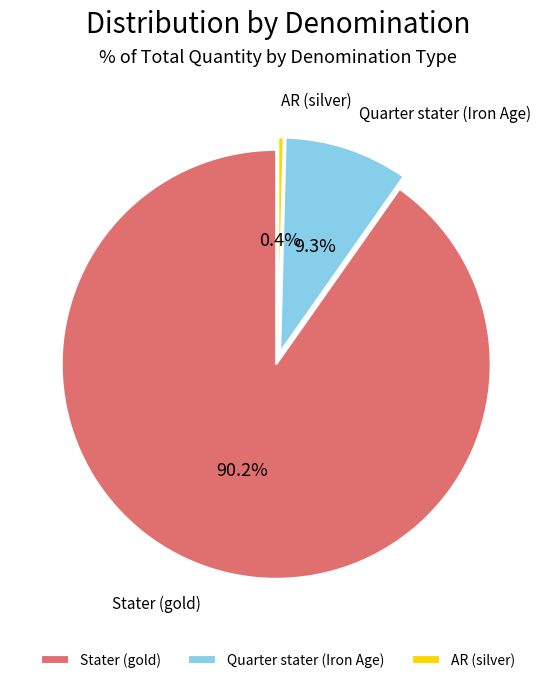

What percentage do Stater (gold) and Quarter stater (Iron Age) together represent?

99.6%